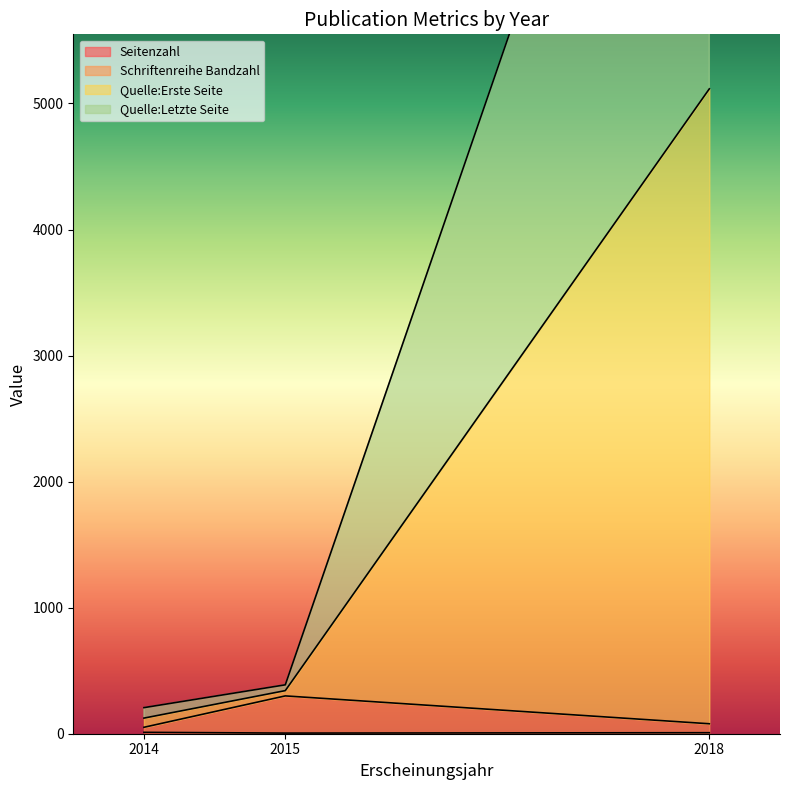

Which series has the widest spread of values?

Quelle:Erste Seite